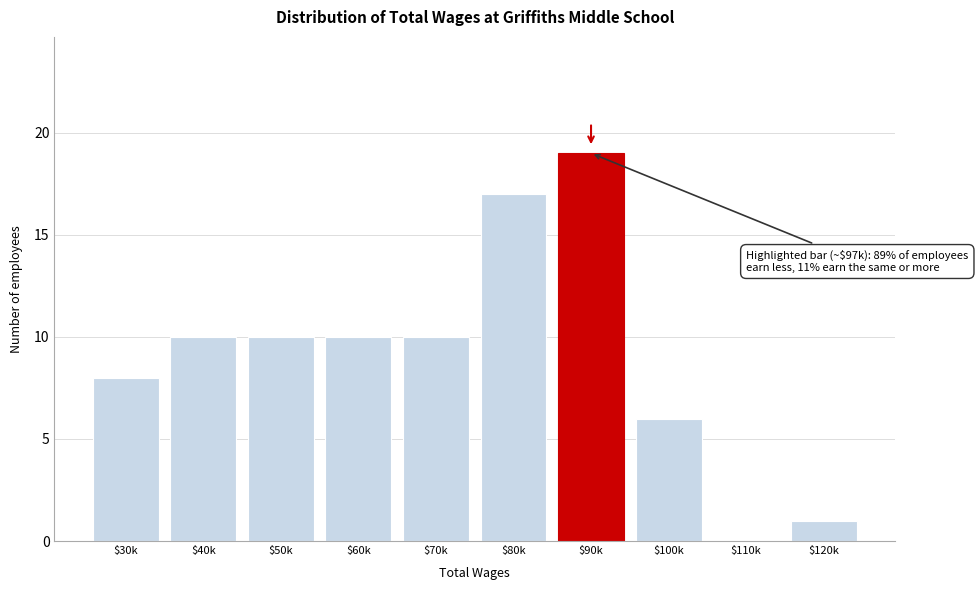

The value at $30k is 11. True or false?

False